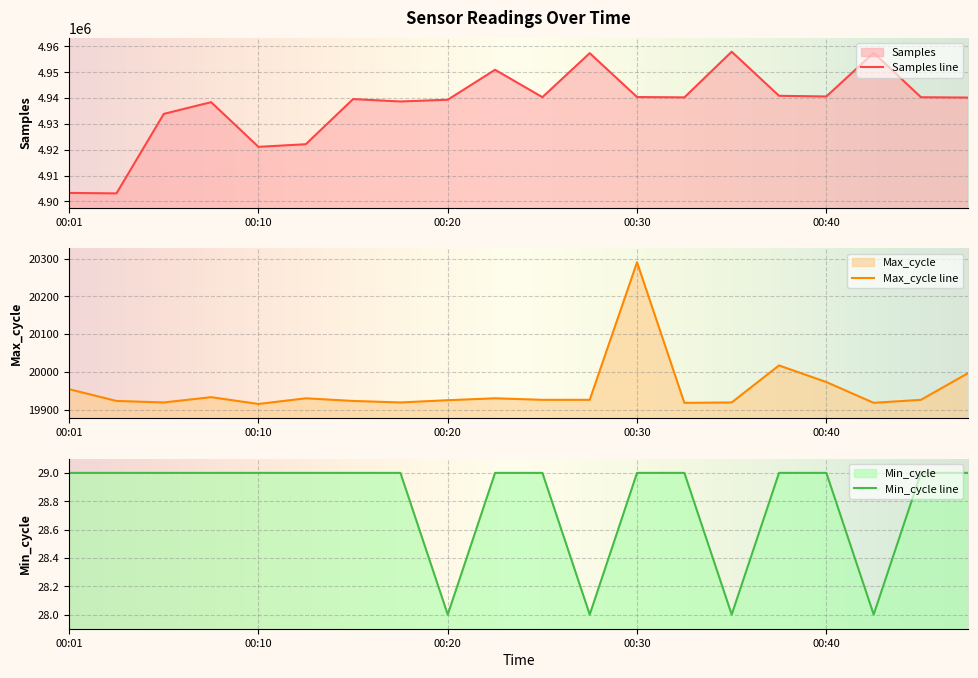

Is the value of Max_cycle at 00:33 greater than the value of Min_cycle at 00:13?

Yes